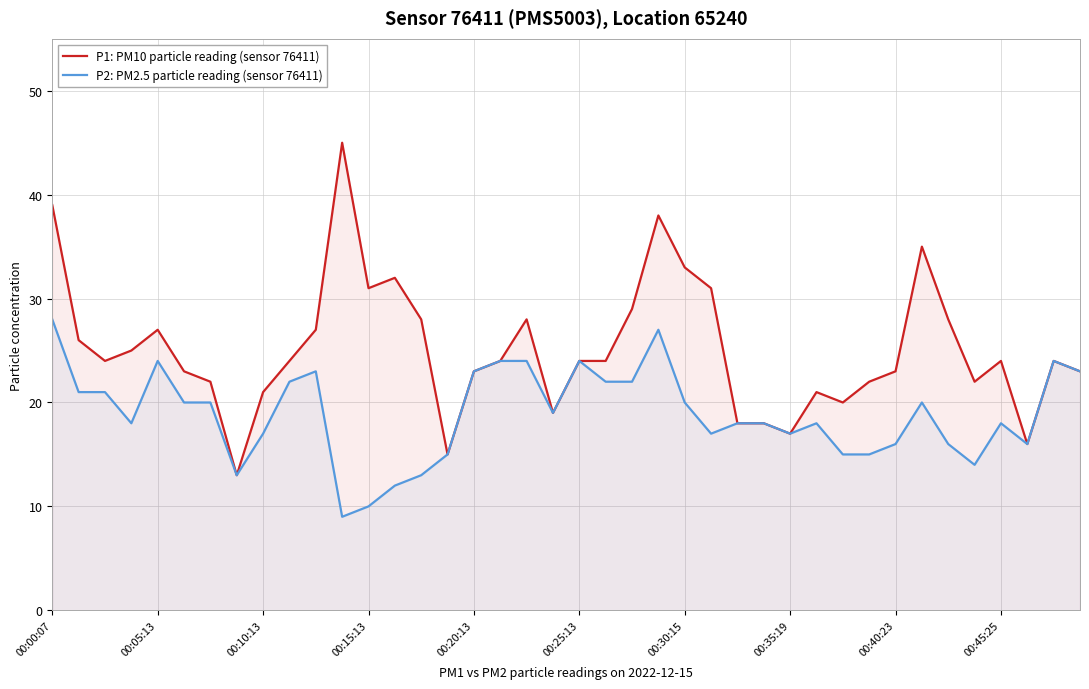

Reading right to left, what are all the values shown in this chart?

P1: PM10 particle reading (sensor 76411): 23	24	16	24	22	28	35	23	22	20	21	17	18	18	31	33	38	29	24	24	19	28	24	23	15	28	32	31	45	27	24	21	13	22	23	27	25	24	26	39
P2: PM2.5 particle reading (sensor 76411): 23	24	16	18	14	16	20	16	15	15	18	17	18	18	17	20	27	22	22	24	19	24	24	23	15	13	12	10	9	23	22	17	13	20	20	24	18	21	21	28